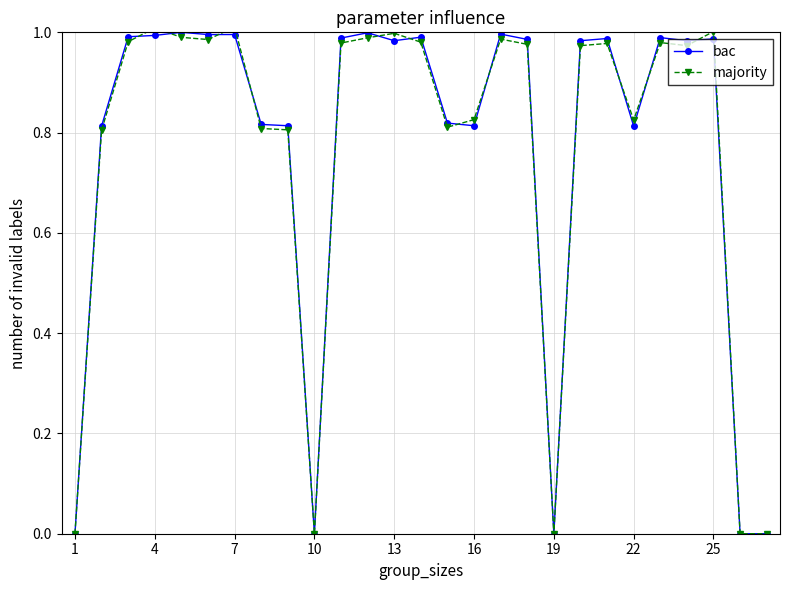

True or false: bac has a value of 0.0 at 1.

True